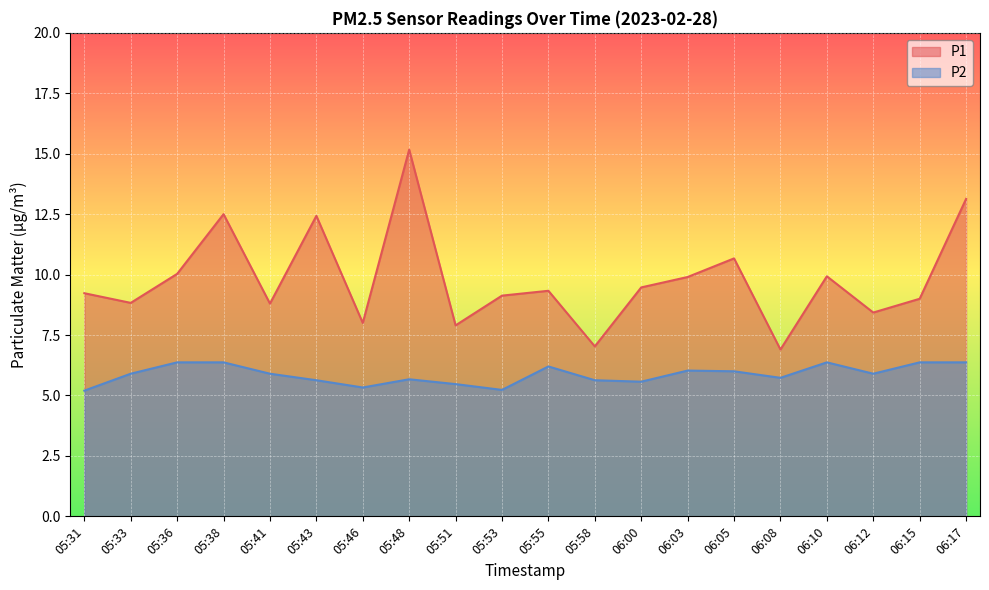

List the series in order of their peak value, lowest first.

P2, P1